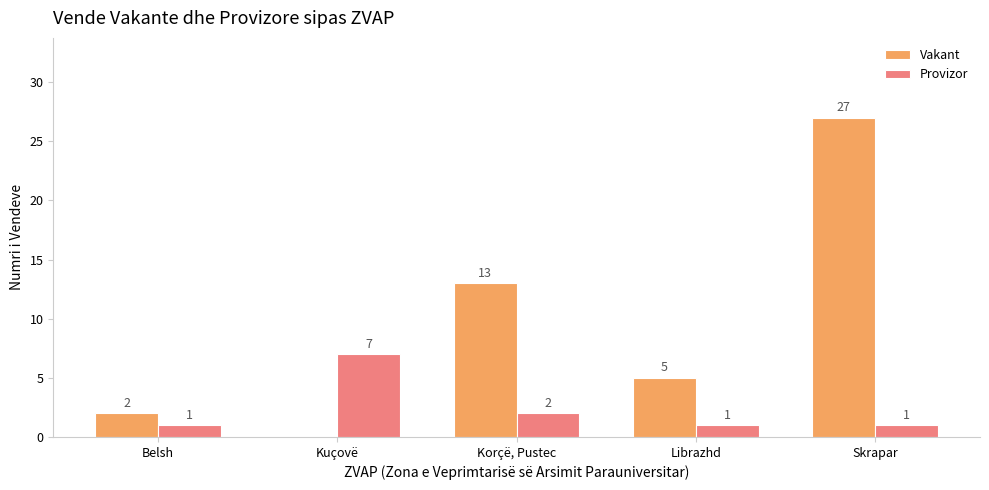

Count the number of categories in the chart.

5